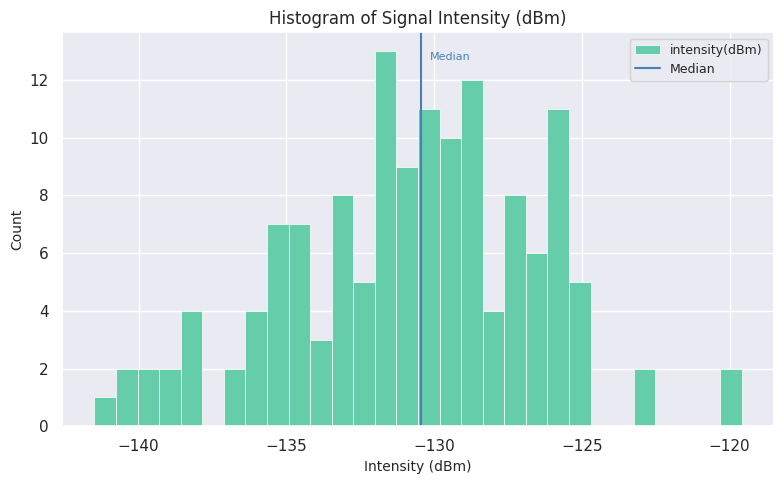

Around what value on the x-axis is the tallest bar? Give the approximate position of its centre, as read against the axis.

-131.5